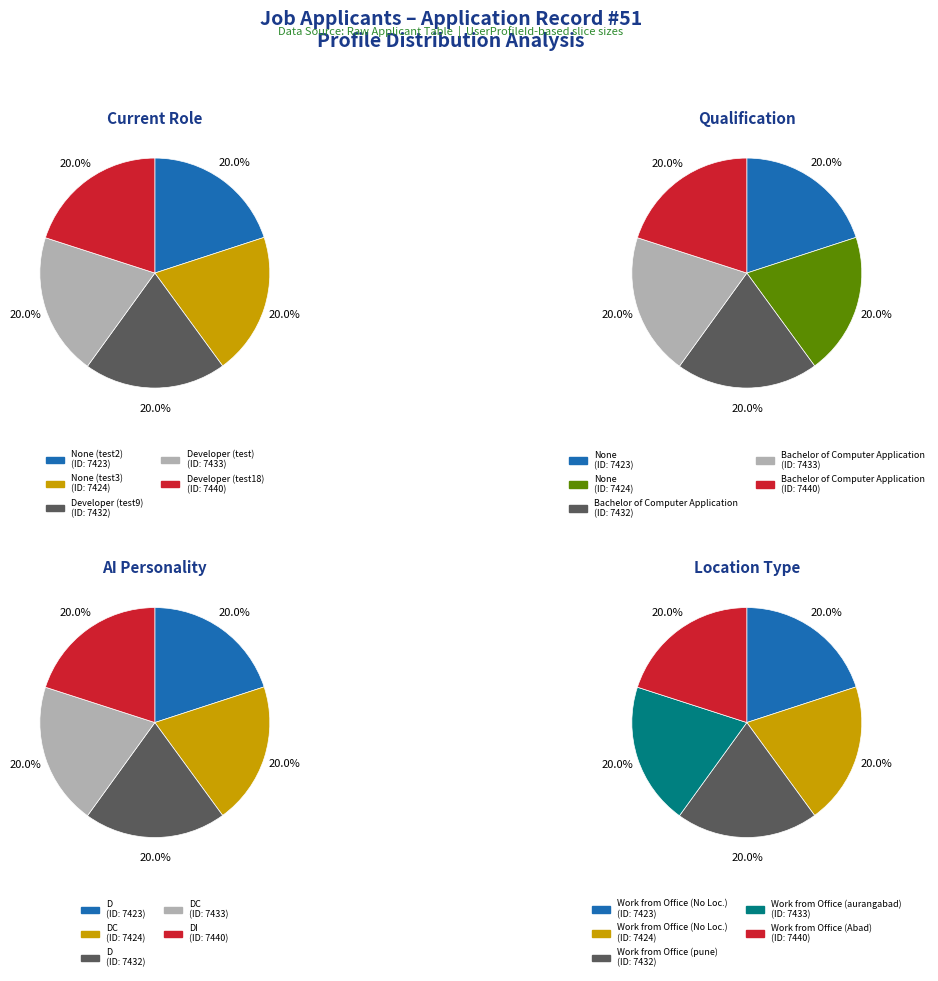

Combined, do Location and CurrentRole account for over 50%?

No